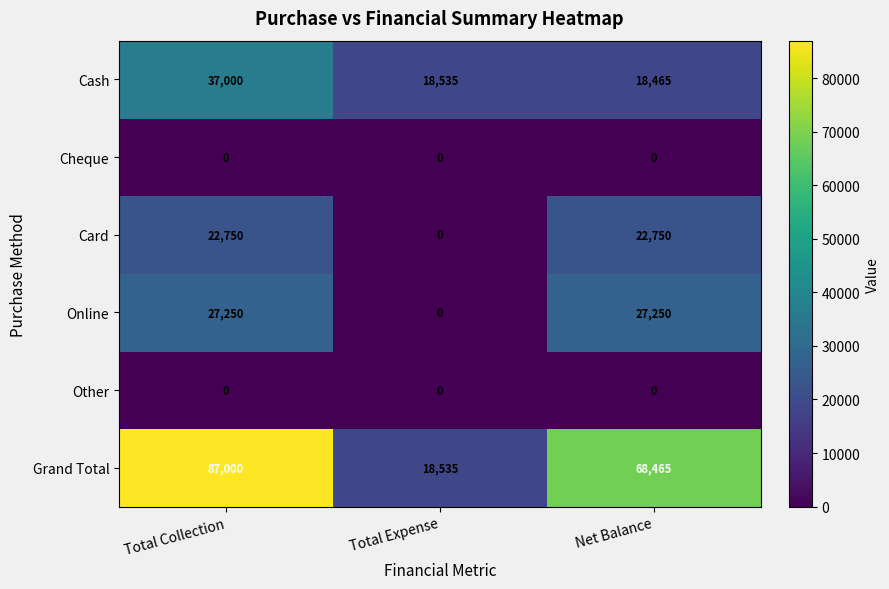

Read the Cash value at Net Balance.

18465